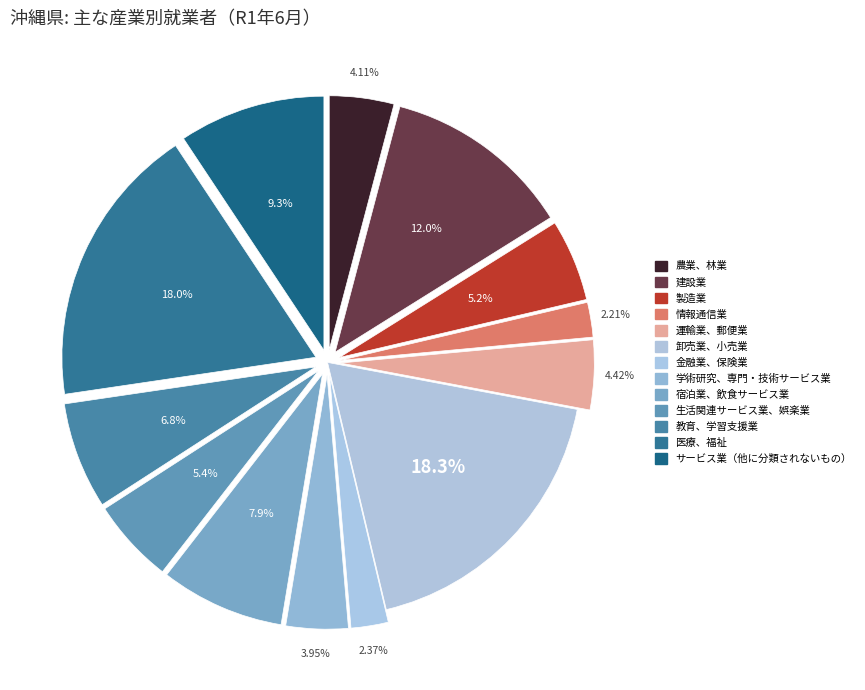

True or false: 製造業 accounts for 1% of the total.

False